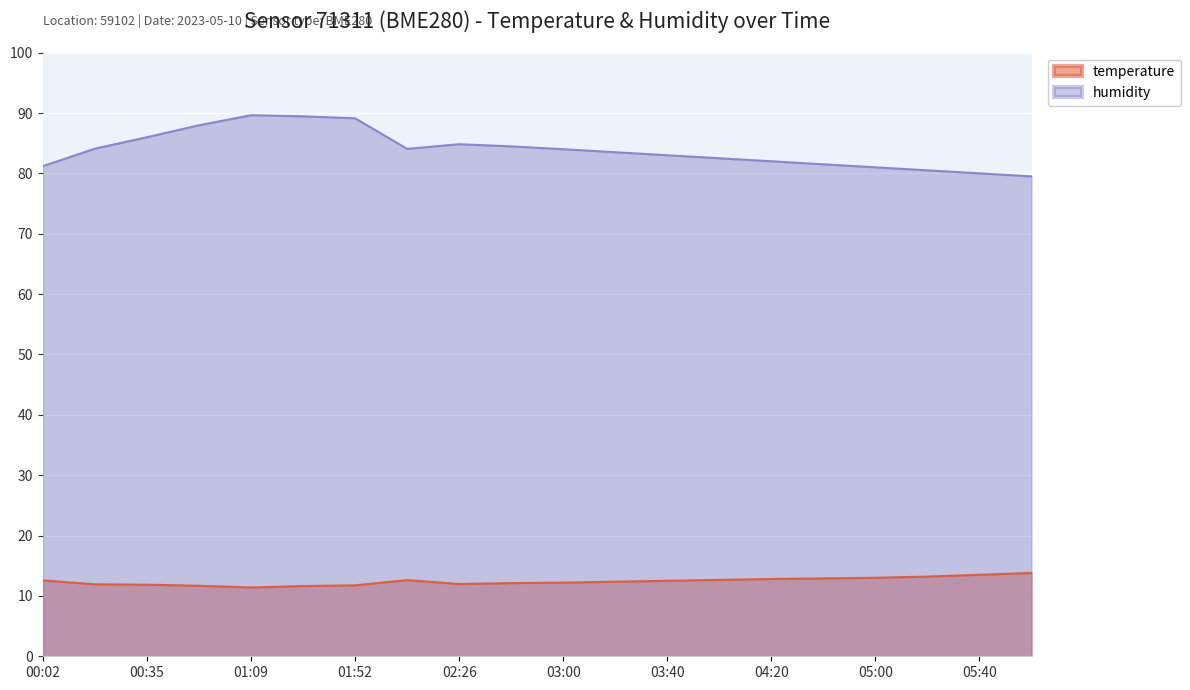

The value of temperature at 04:00 is 12.7. True or false?

True